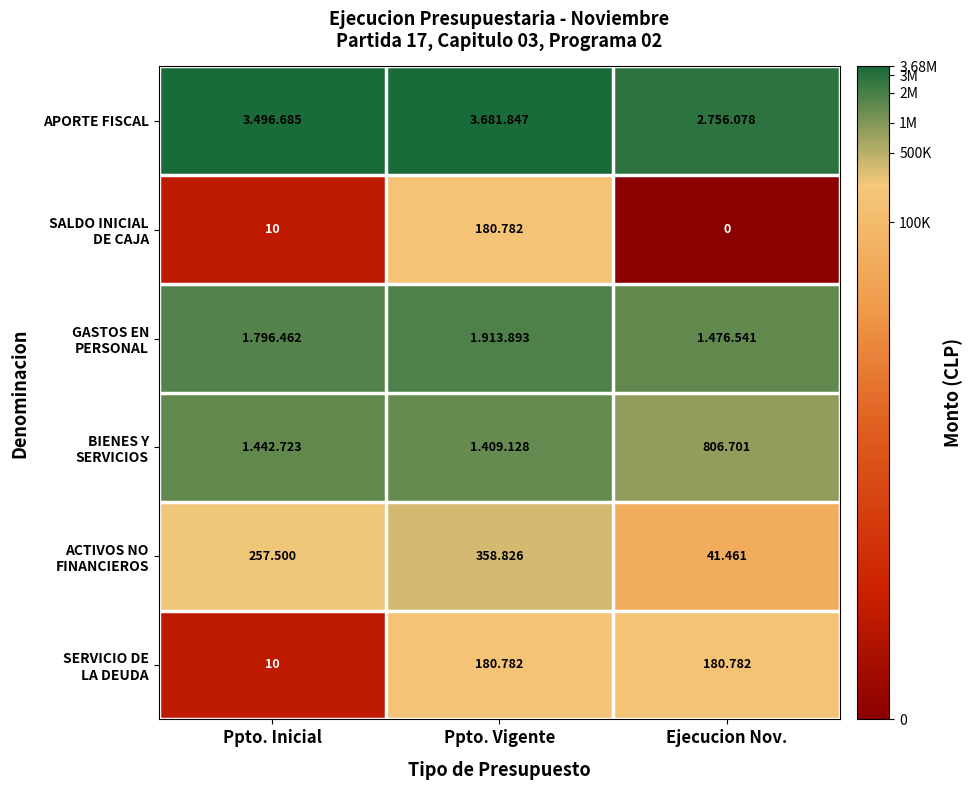

Is it true that ACTIVOS NO FINANCIEROS equals 12.8 at Ppto. Vigente?

True